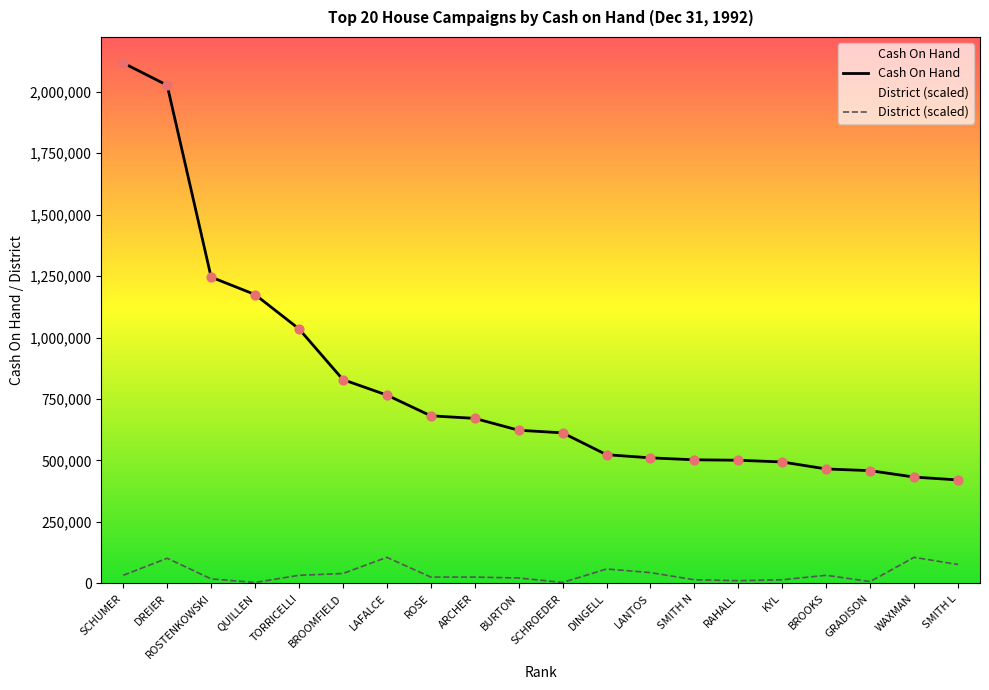

At how many categories does at least one series exceed 519857?

12